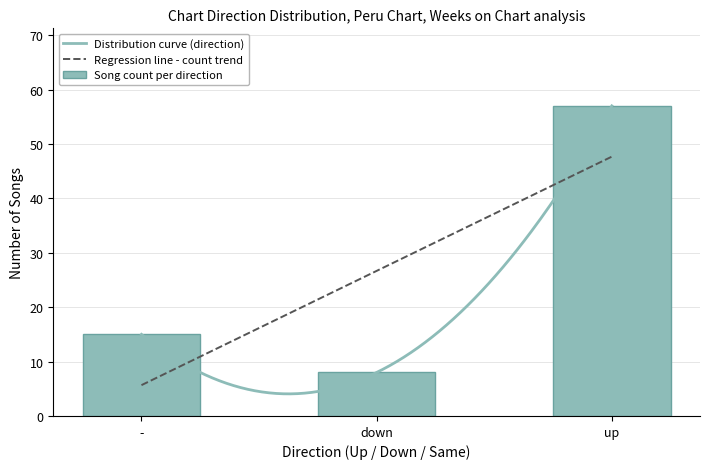

What is the difference between the Song count per direction values at - and down?

7